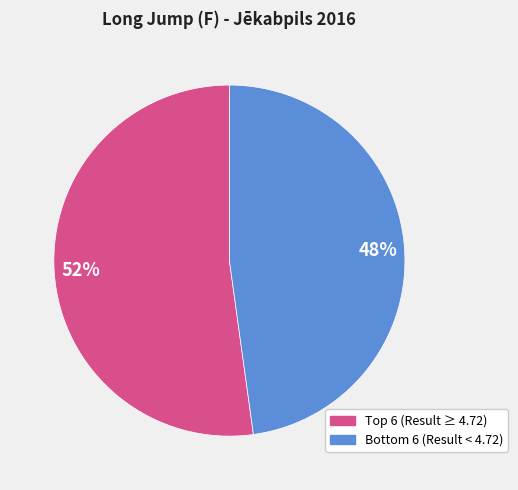

Is there any slice that represents more than half of the pie?

Yes